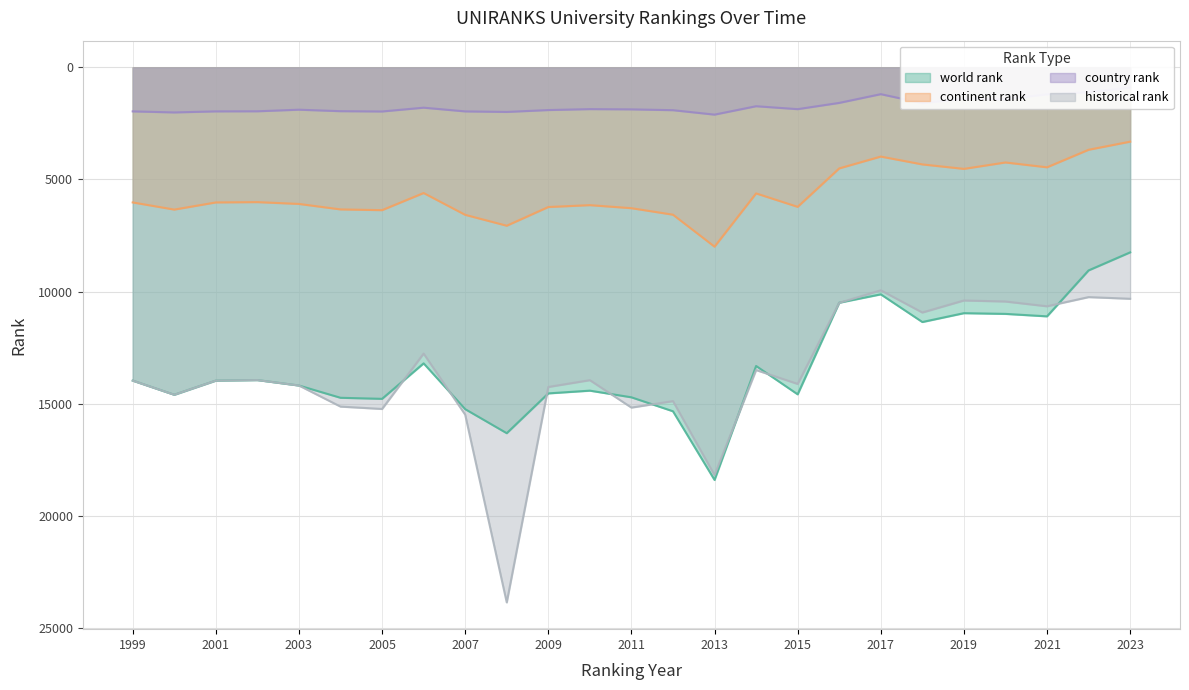

At which label does historical rank reach its minimum?

2017